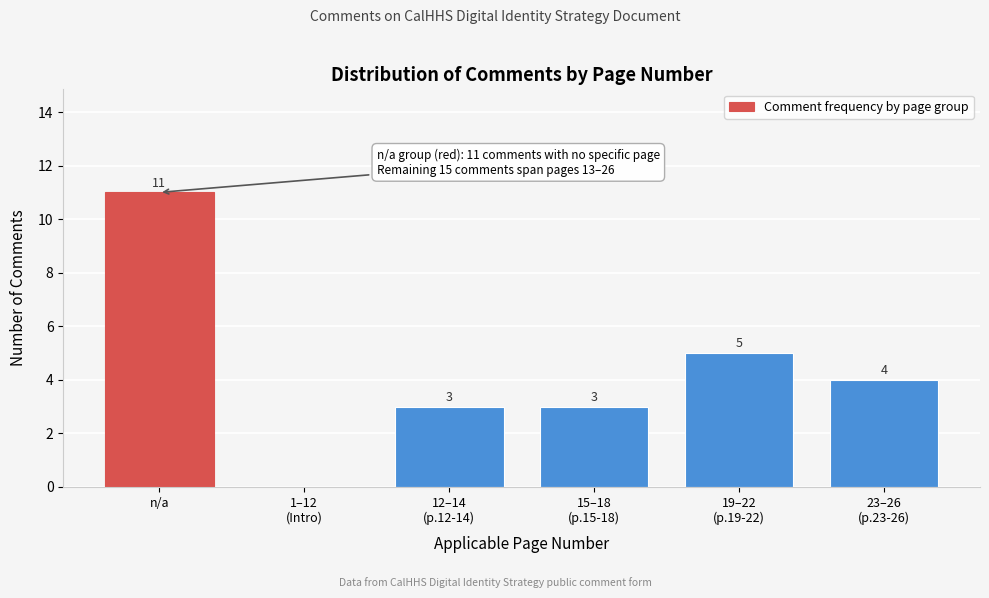

What is the maximum value shown in the chart?

11